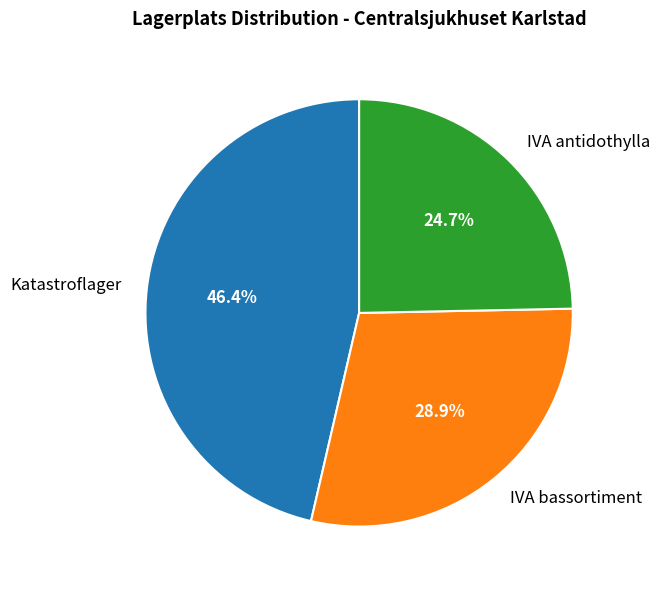

Count the number of slices in the pie.

3